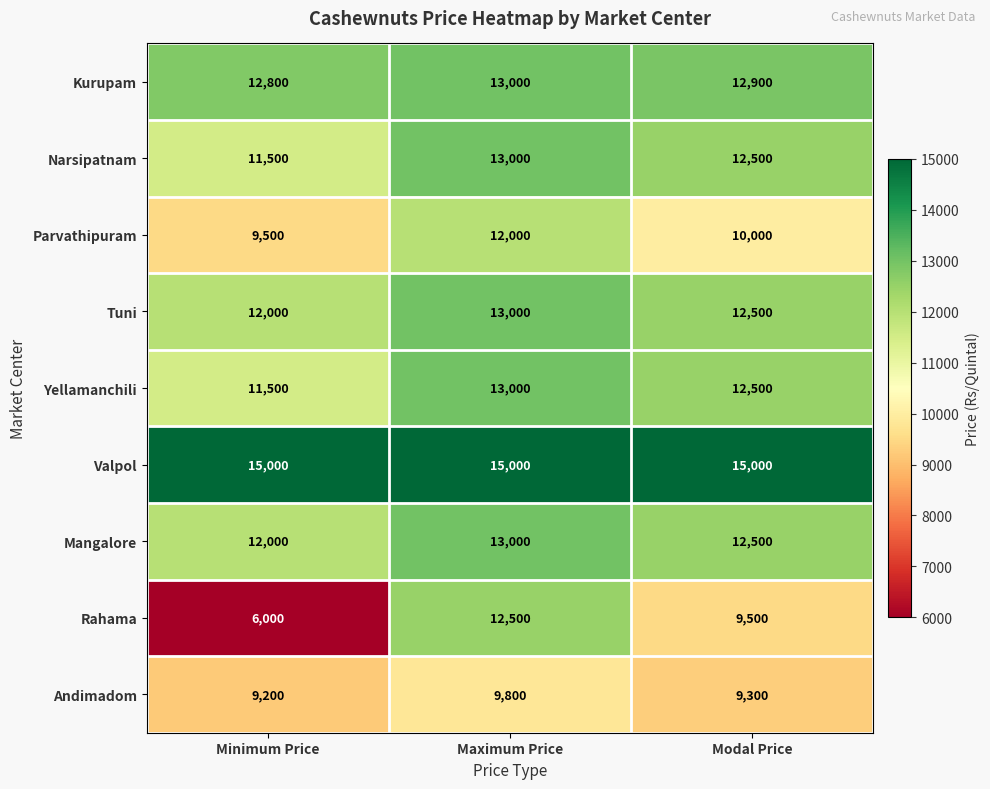

At which label does Yellamanchili first exceed 12500?

Maximum Price